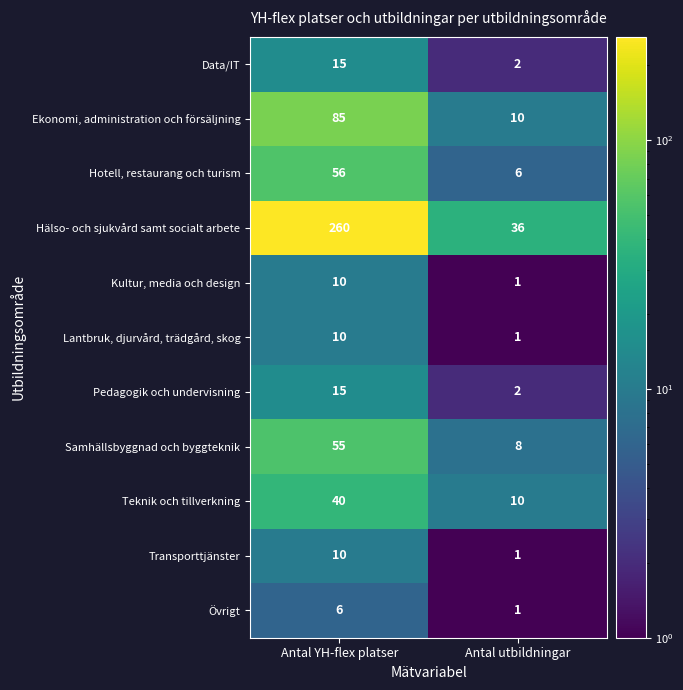

At which category does the chart reach its minimum across all series?

Antal utbildningar